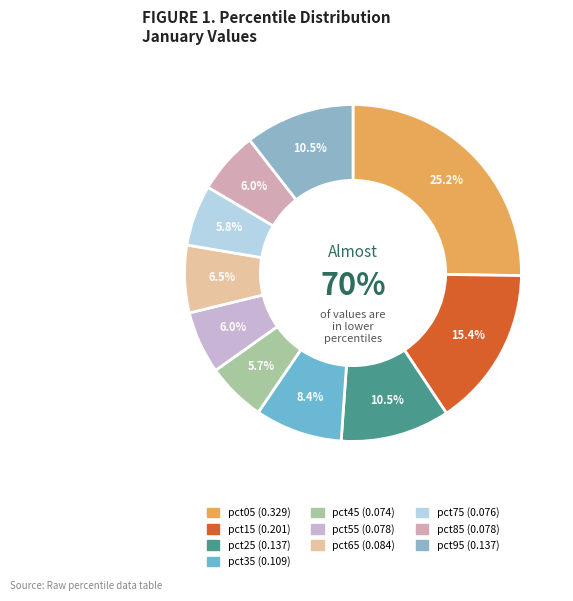

What percentage do pct85 and pct25 together represent?

16.5%